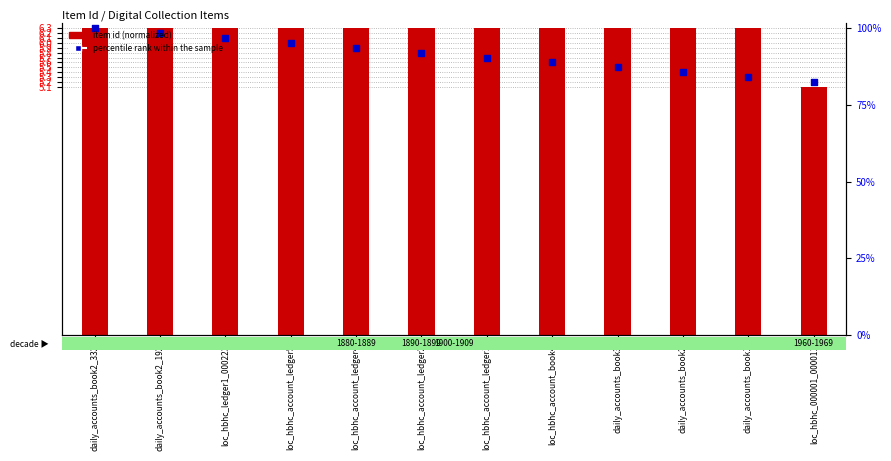

At how many categories does at least one series exceed 5?

12